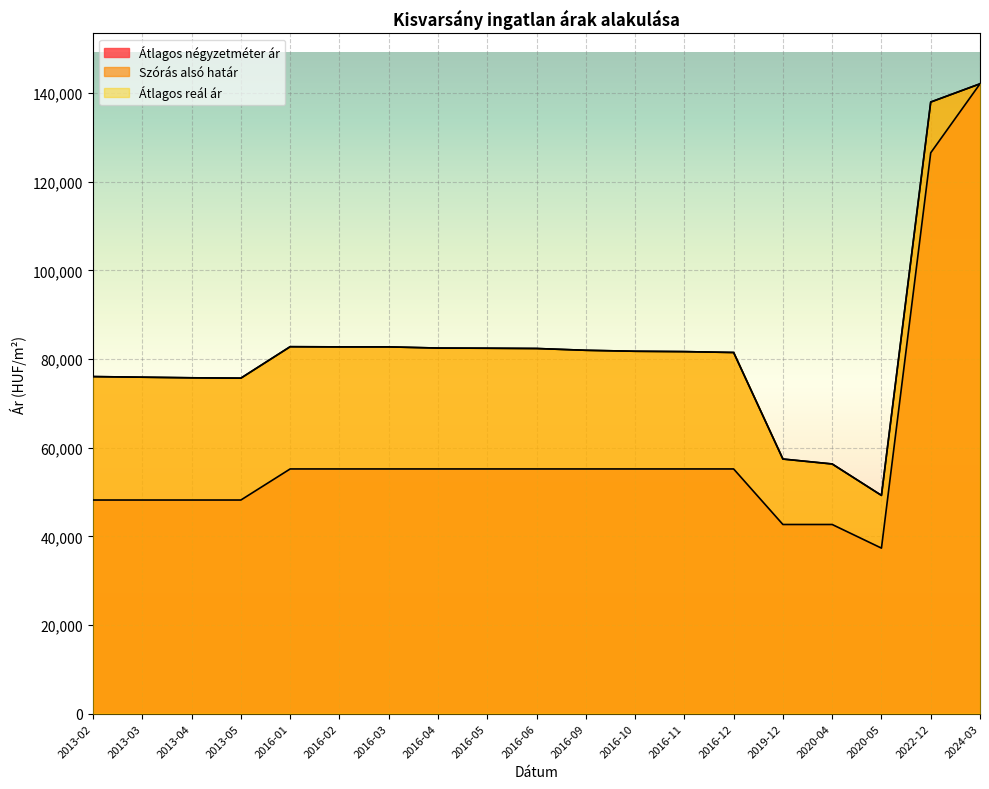

How many categories are shown in the chart?

19